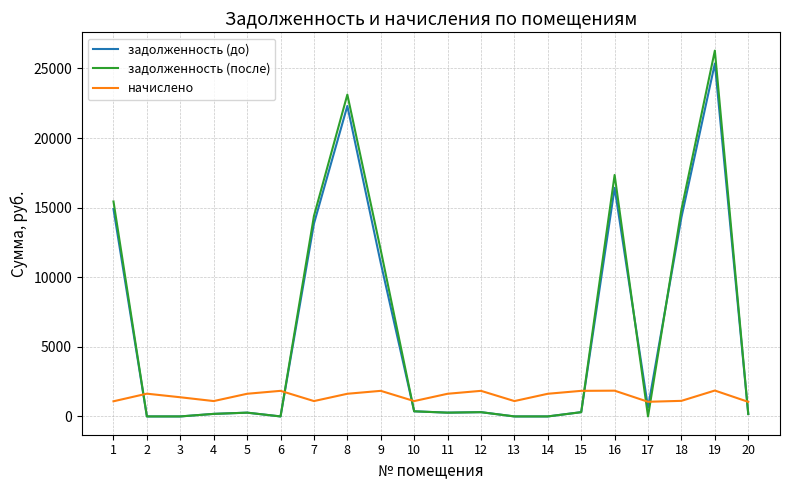

Where is начислено nearest to the value 1453?

3